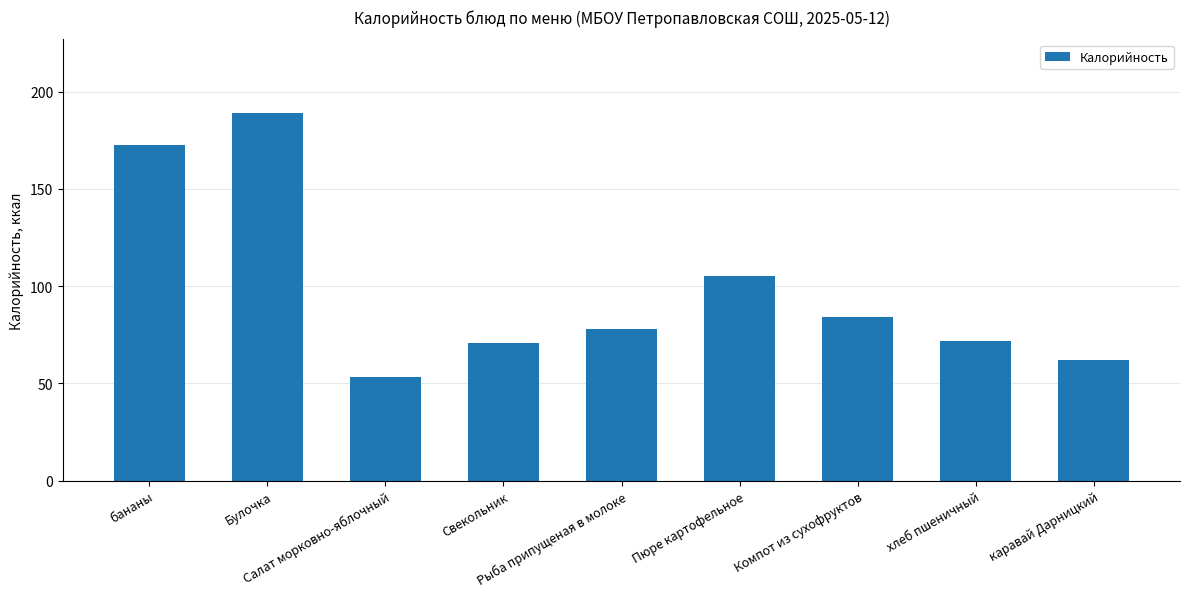

Read the value at каравай Дарницкий.

62.0